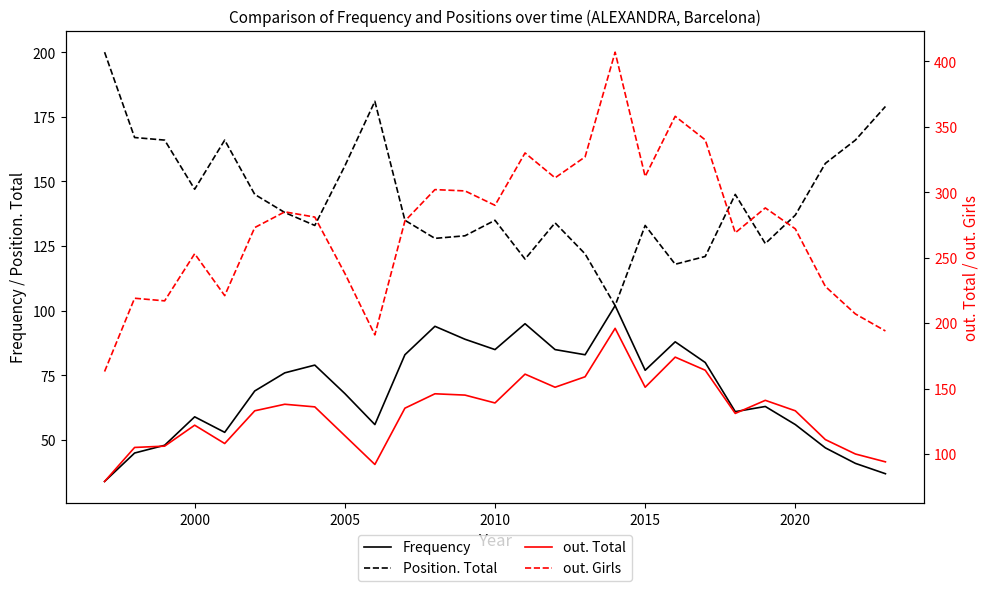

Does the chart display data point markers on the line(s)?

No